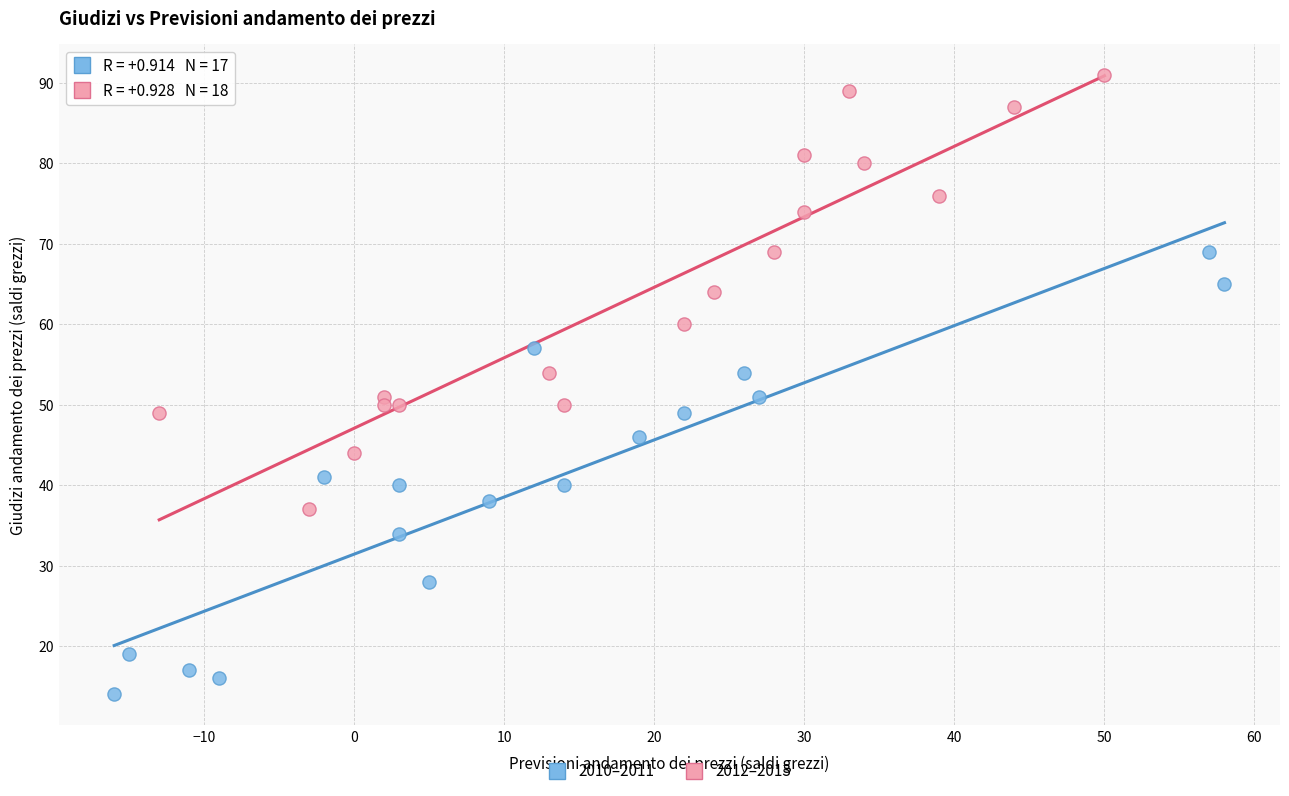

Which series has the widest spread of Y values?

2010–2011